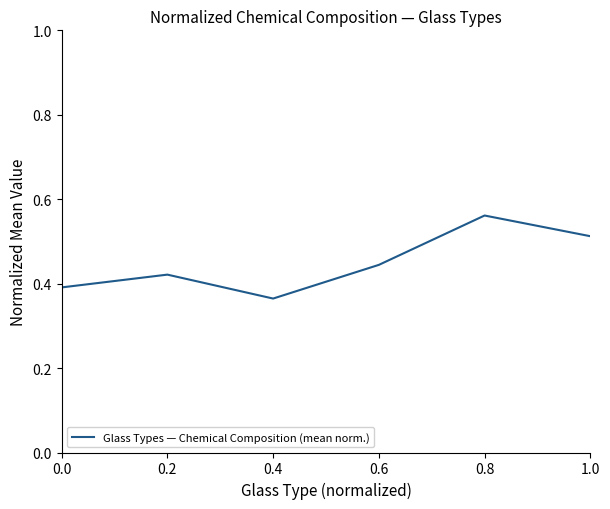

How many lines are shown in the chart?

1